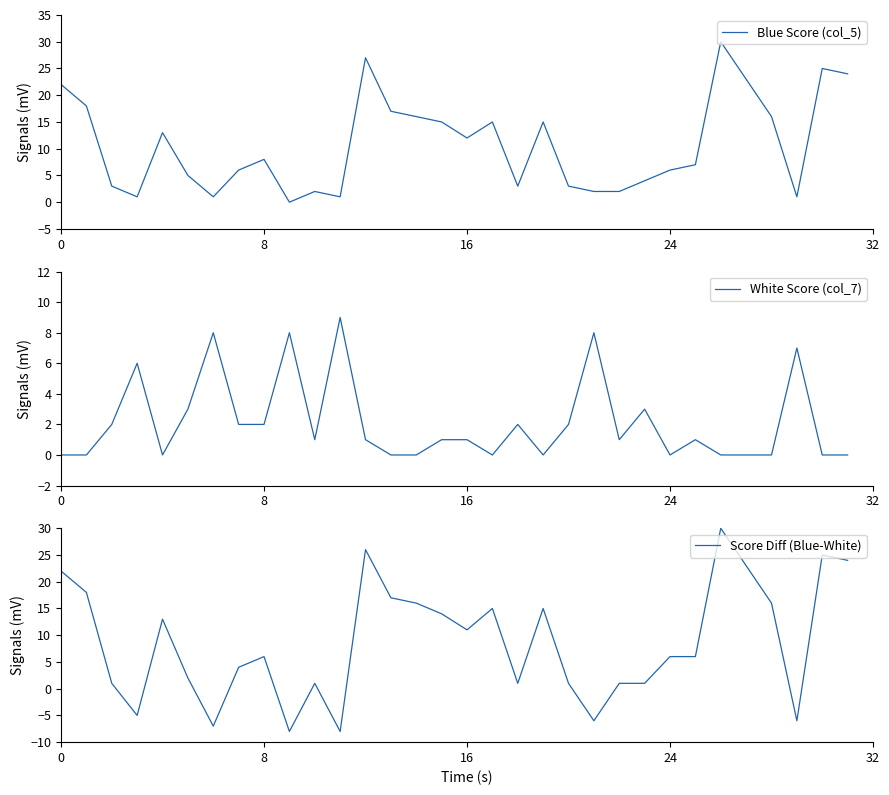

Which series has the largest total across all categories?

Blue Score (col_5)